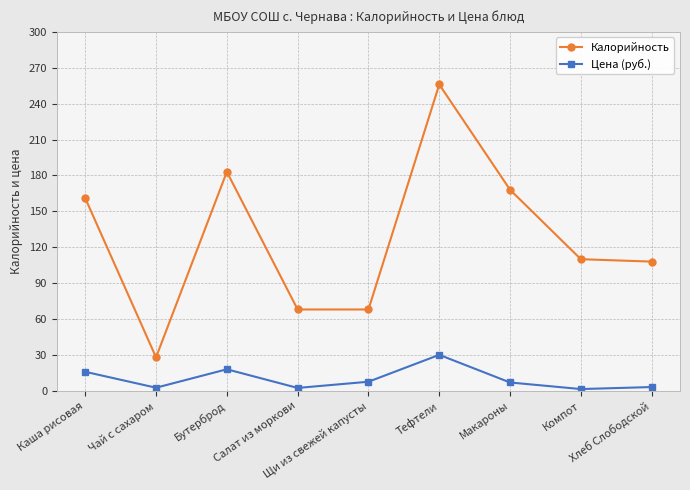

Count the number of data series in this chart.

2